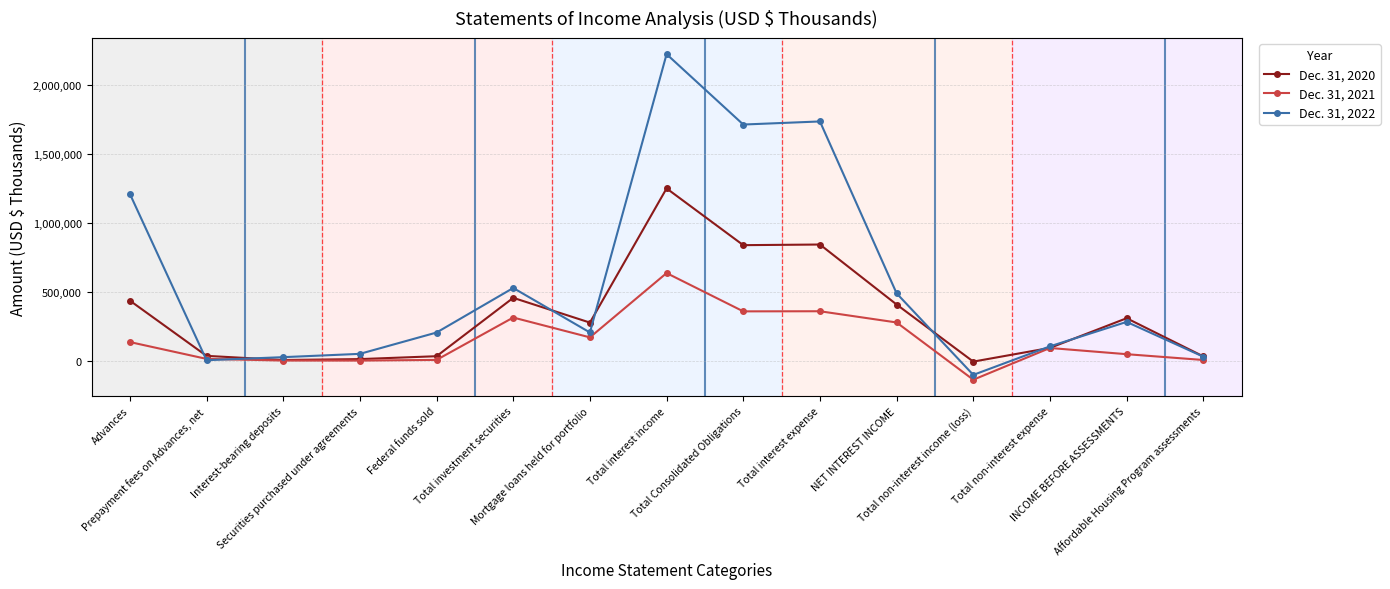

What is the sum of the Dec. 31, 2021 values at Affordable Housing Program assessments and Total interest expense?

362485